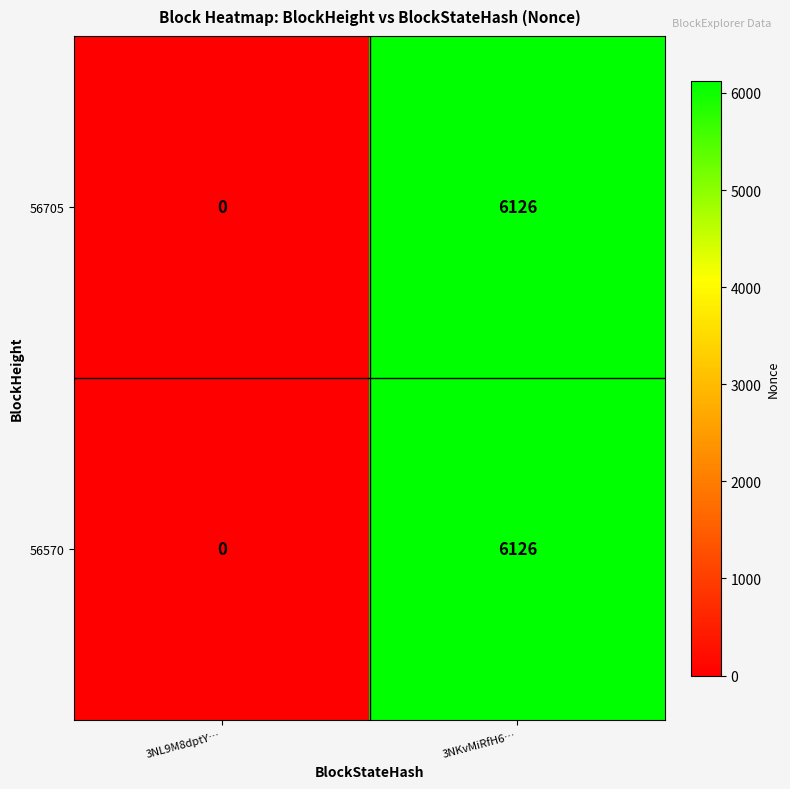

What is the sum of all 56705 values?

6126